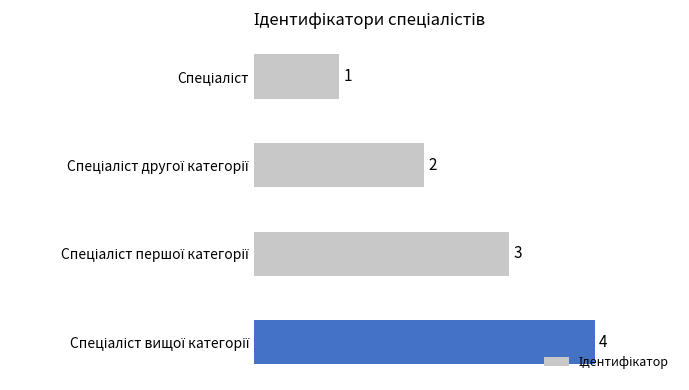

What is the difference between the maximum and minimum values?

3